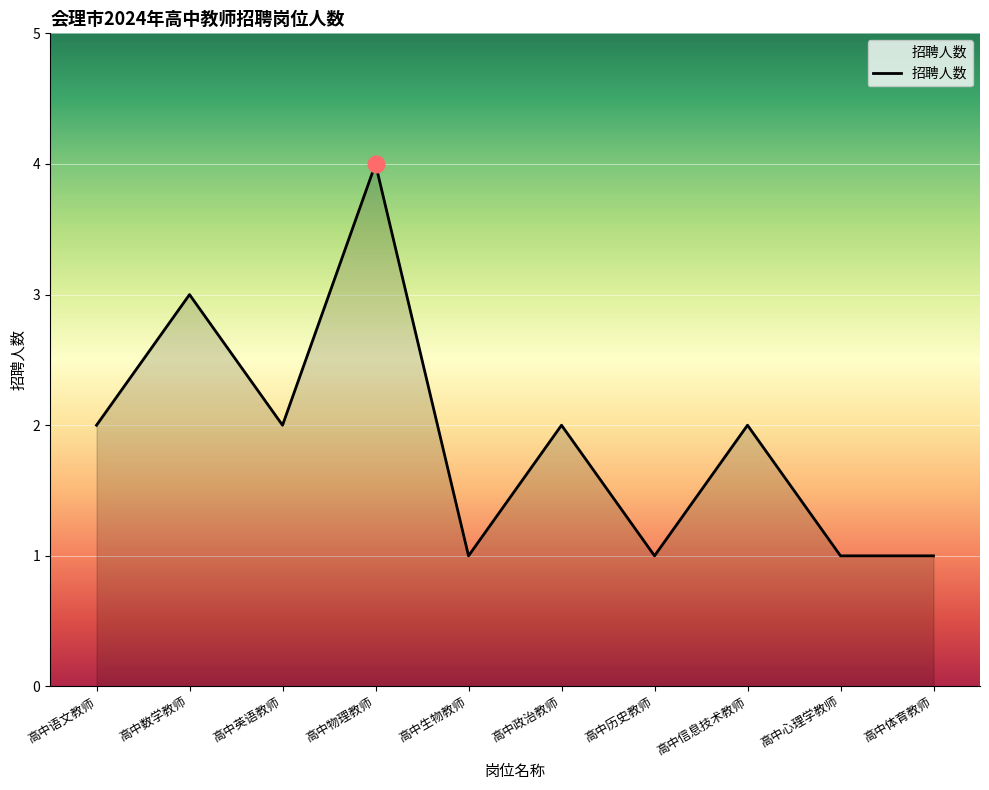

The chart shows a value of 4 at 高中物理教师. True or false?

True